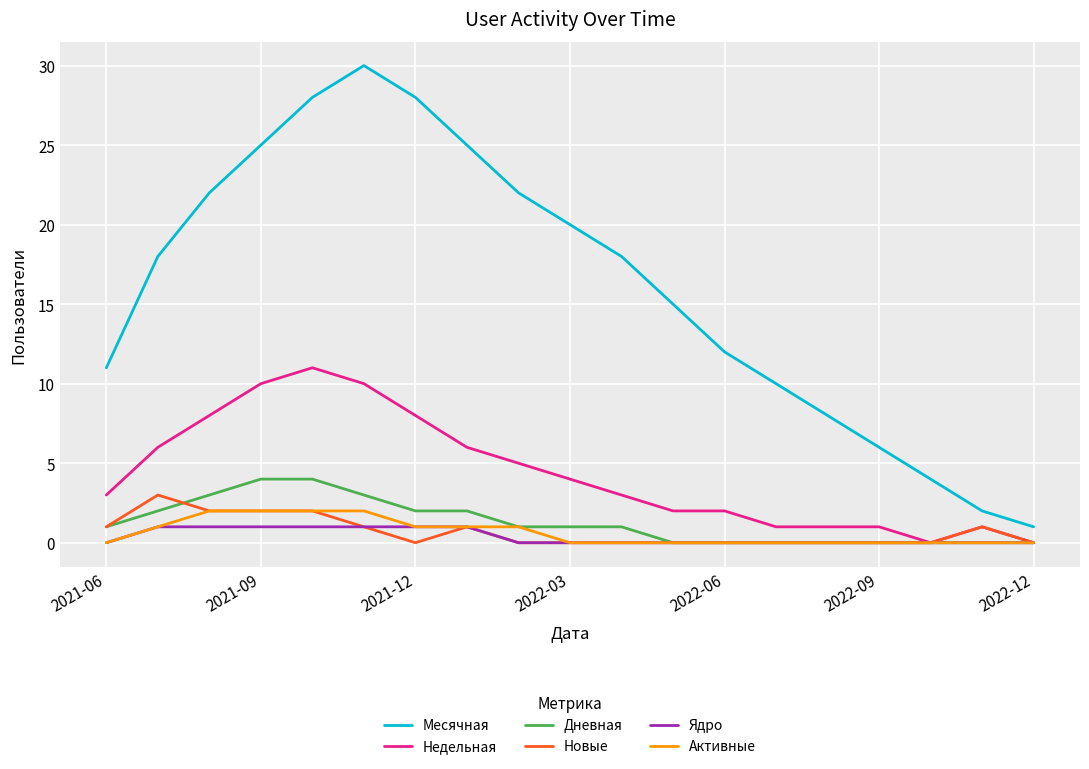

What is the difference between the maximum and minimum values in the Недельная series?

11